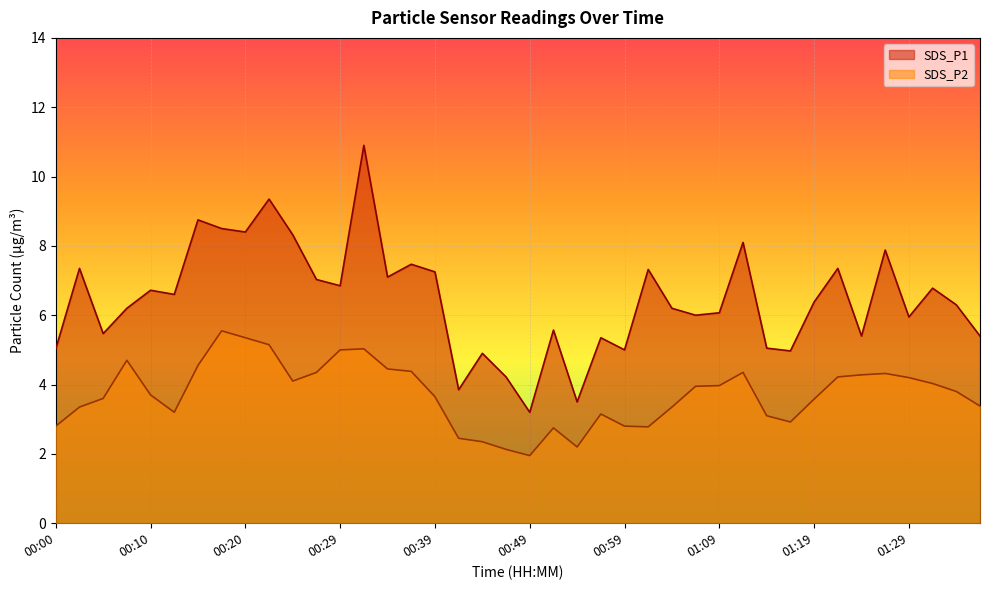

At which label does SDS_P1 reach its minimum?

00:49